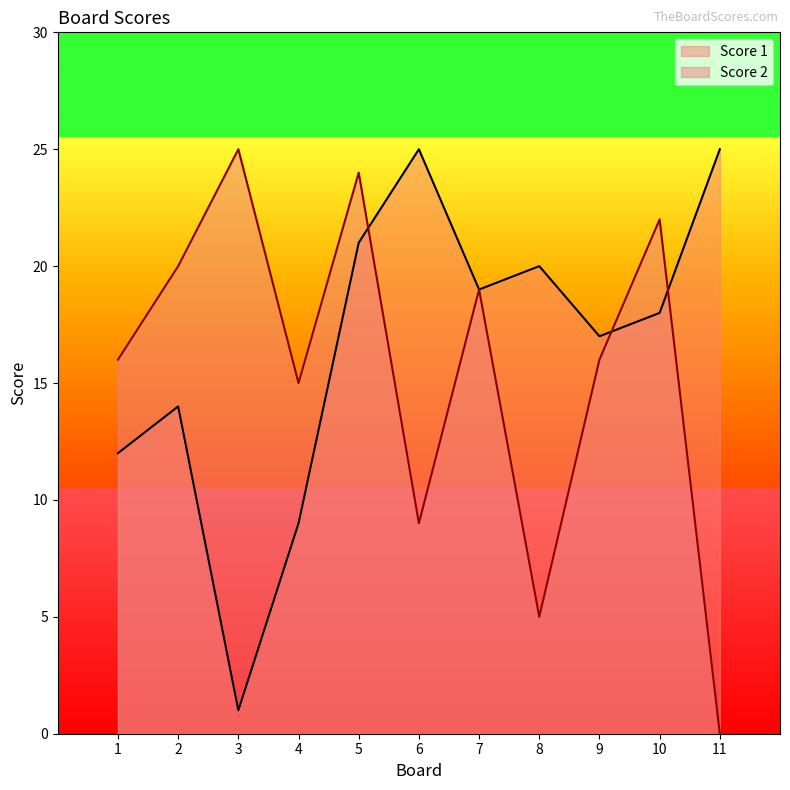

Does the chart have visible grid lines?

No